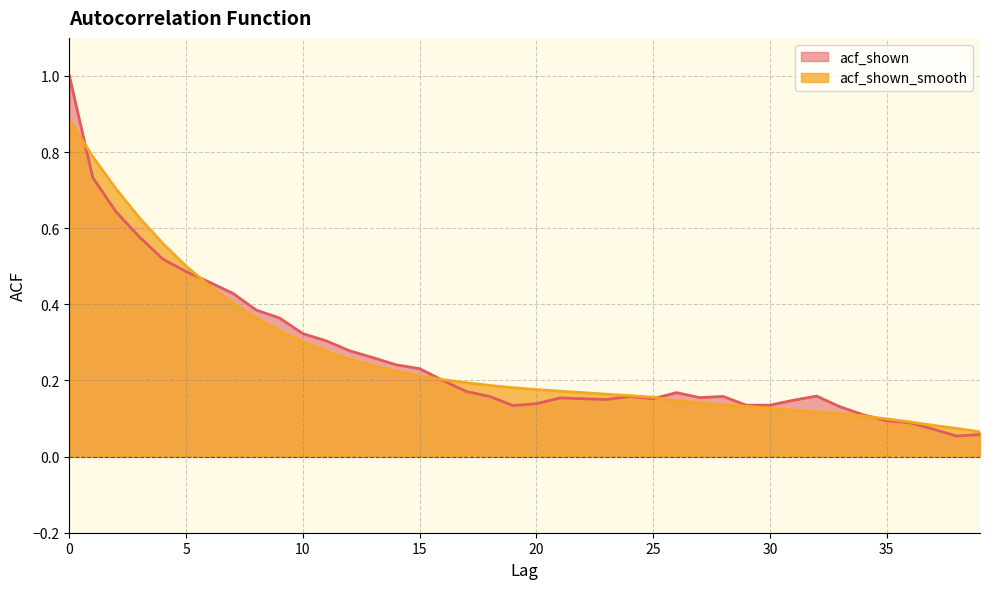

Read the acf_shown value at 18.

0.2